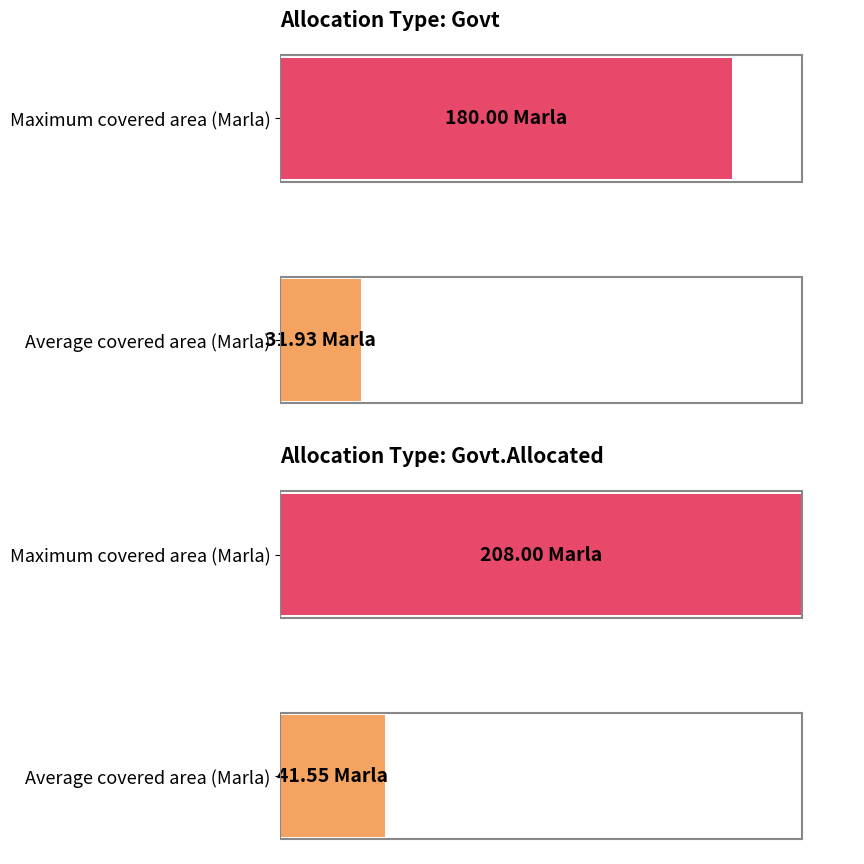

What are all the series names shown in the legend?

Govt, Govt.Allocated